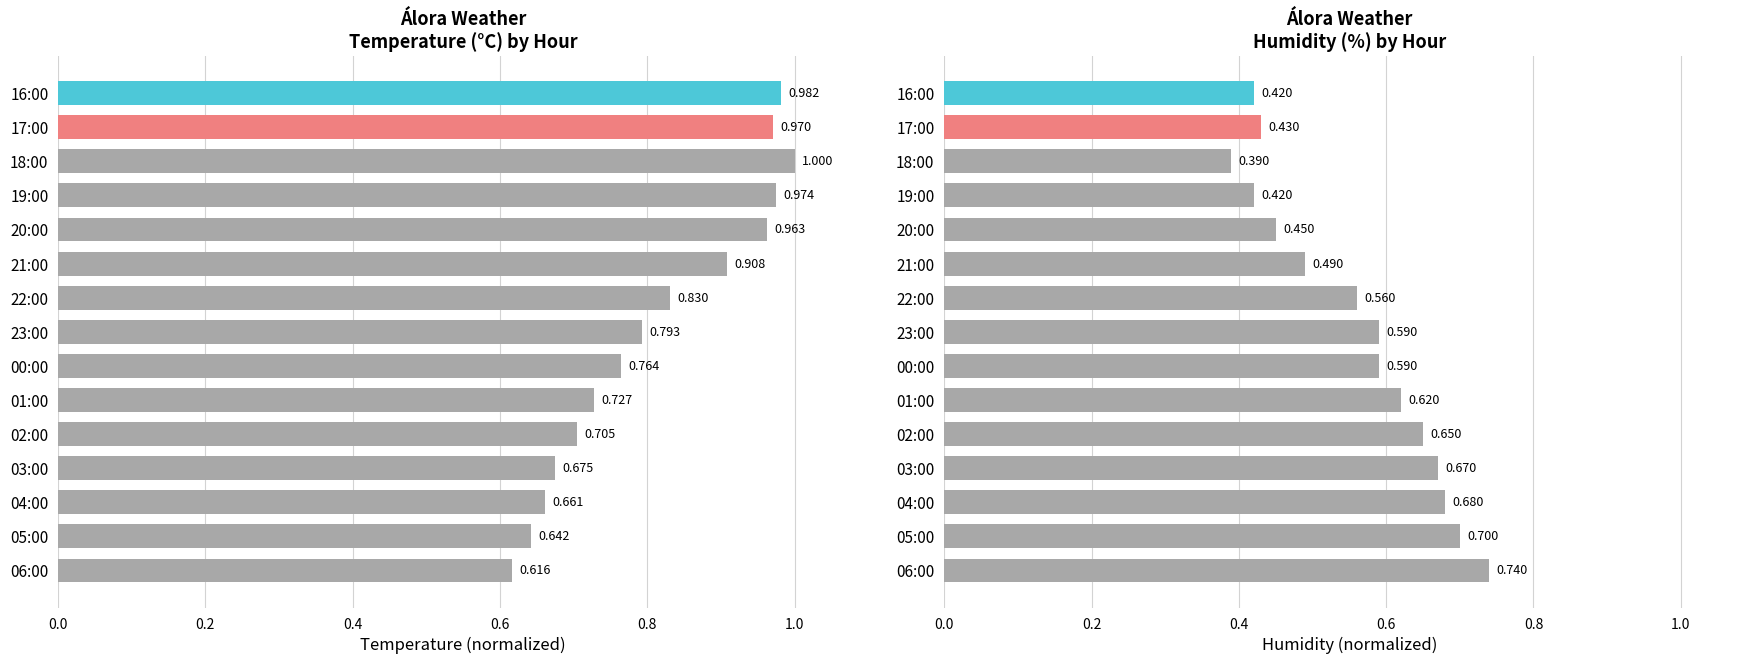

The value of Humidity (%) at 05:00 is 1.1. True or false?

False